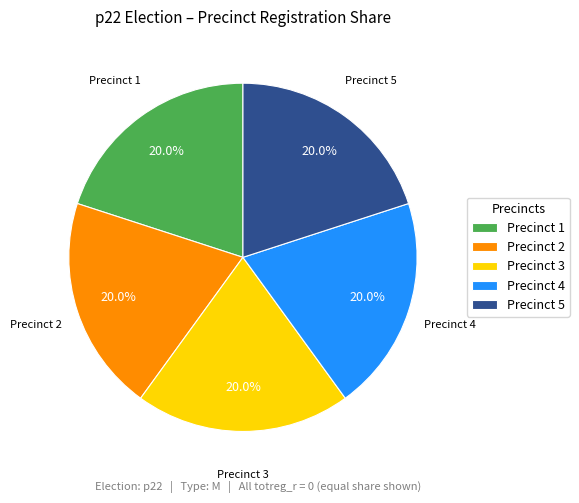

Is there a majority slice in this chart?

No